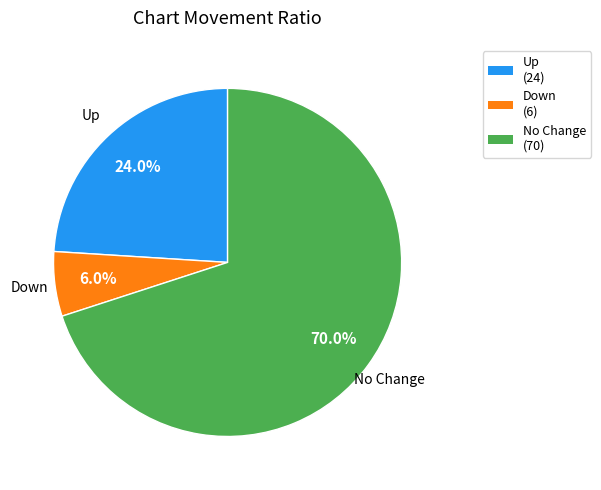

Rank the categories by value from lowest to highest.

Down, Up, No Change